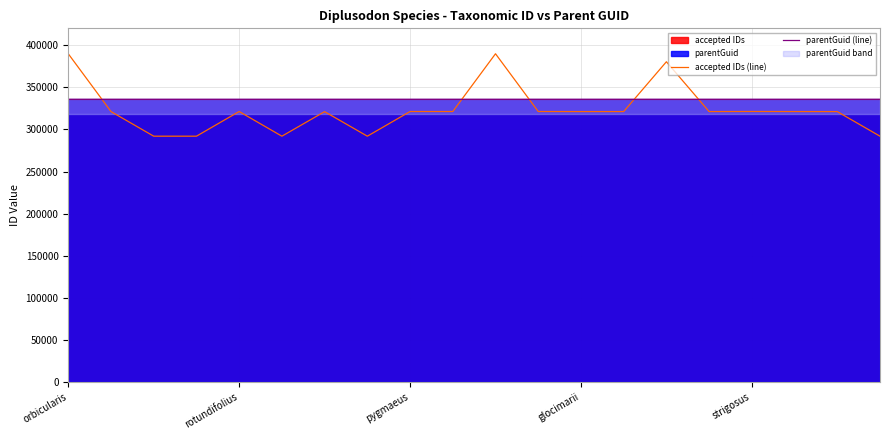

What is the lowest value of the parentGuid (line) series?

335614